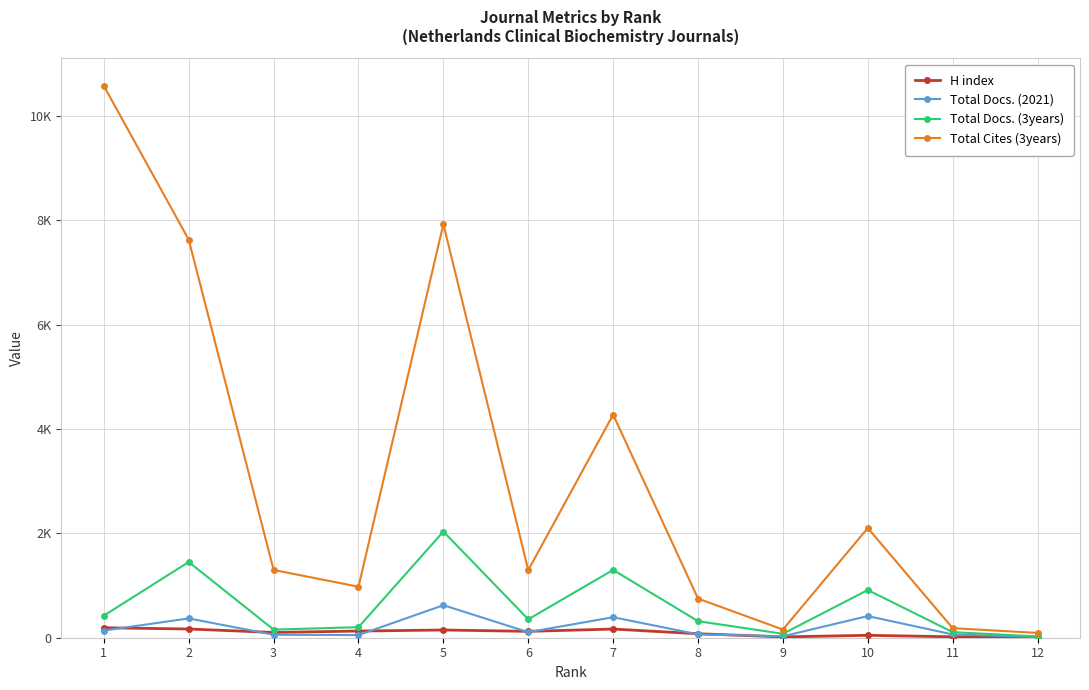

Which has a higher value, 12 or 1?

1